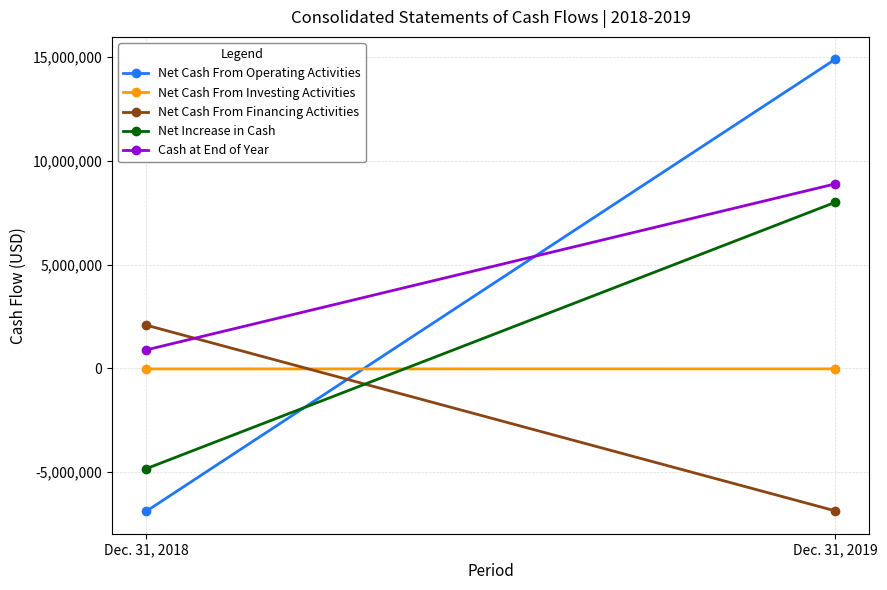

The Net Cash From Financing Activities series shows -3101134 at Dec. 31, 2019. True or false?

False